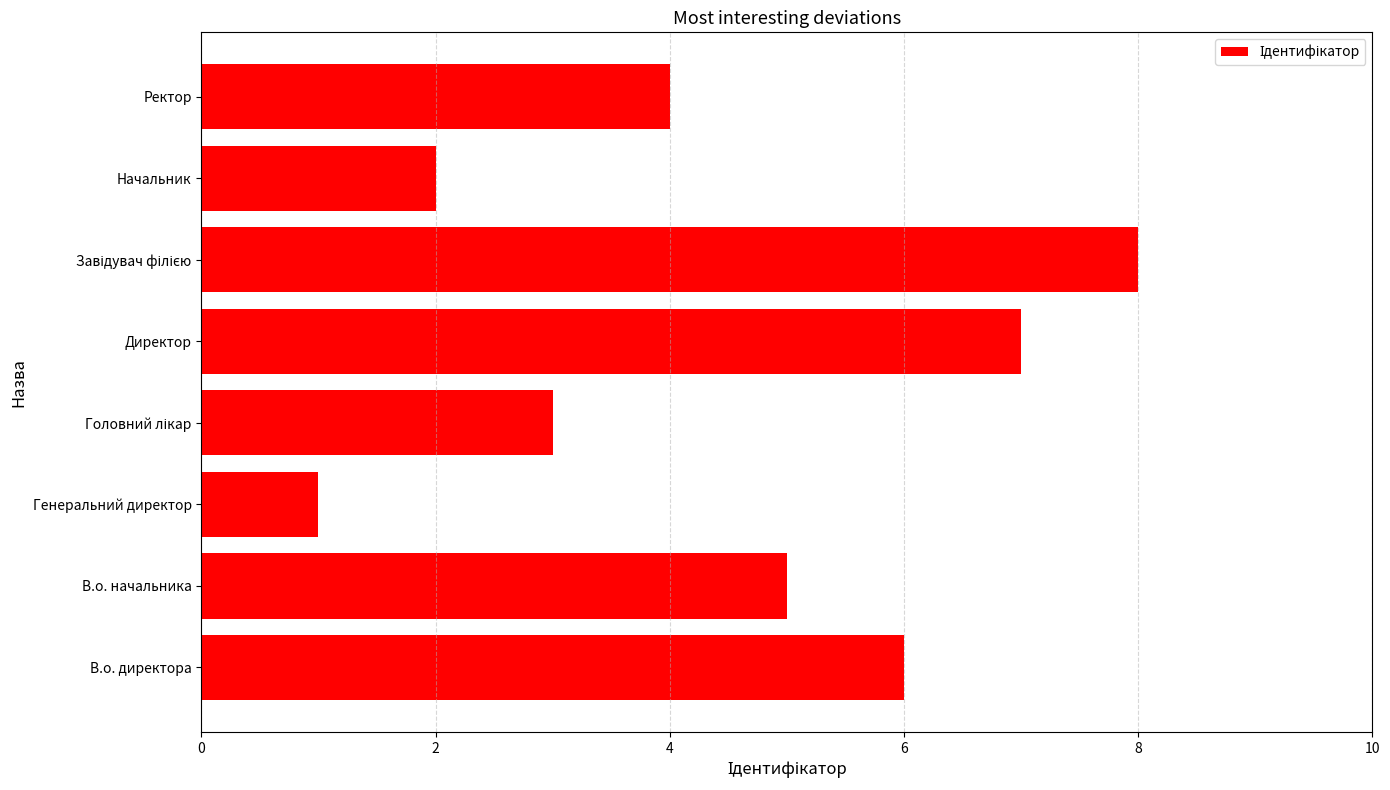

Reading bottom to top, what are all the values shown in this chart?

6	5	1	3	7	8	2	4